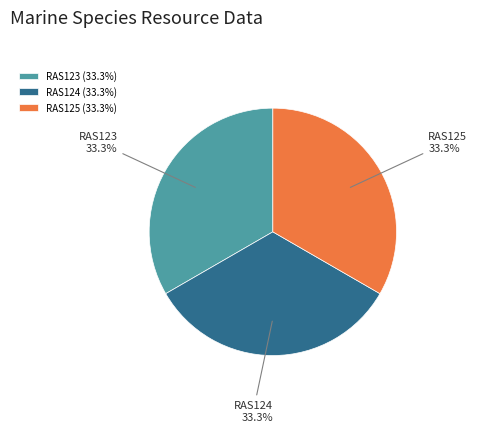

What percentage is the RAS125 slice, to the nearest percent?

33%